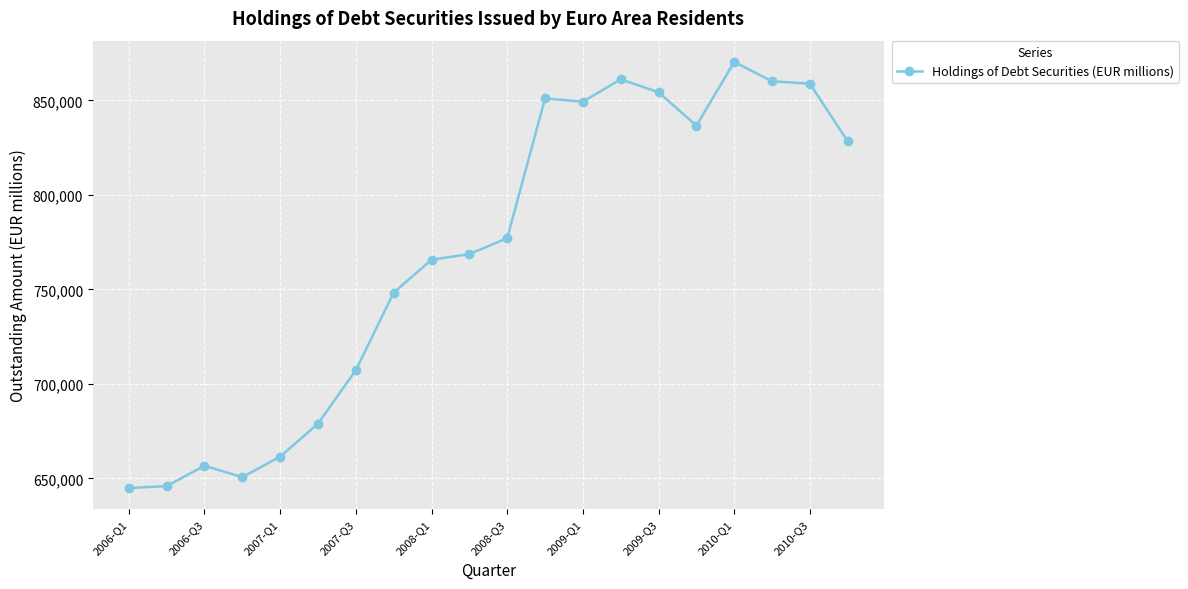

True or false: there are more than 1 points higher than both neighbors.

True